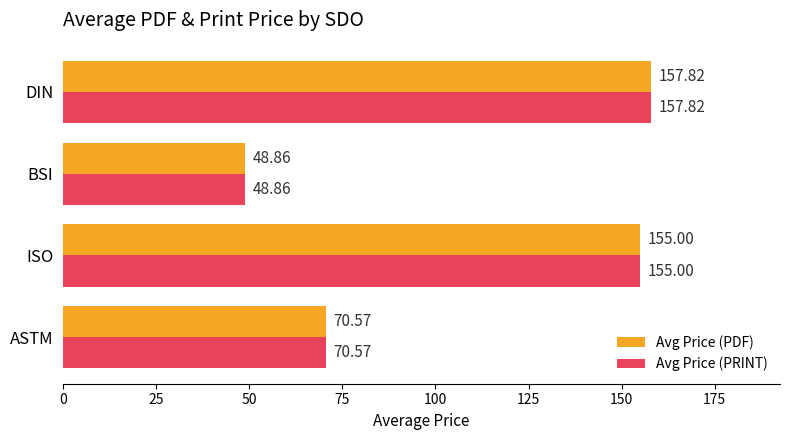

What is the highest value of the Avg Price (PRINT) series?

157.8